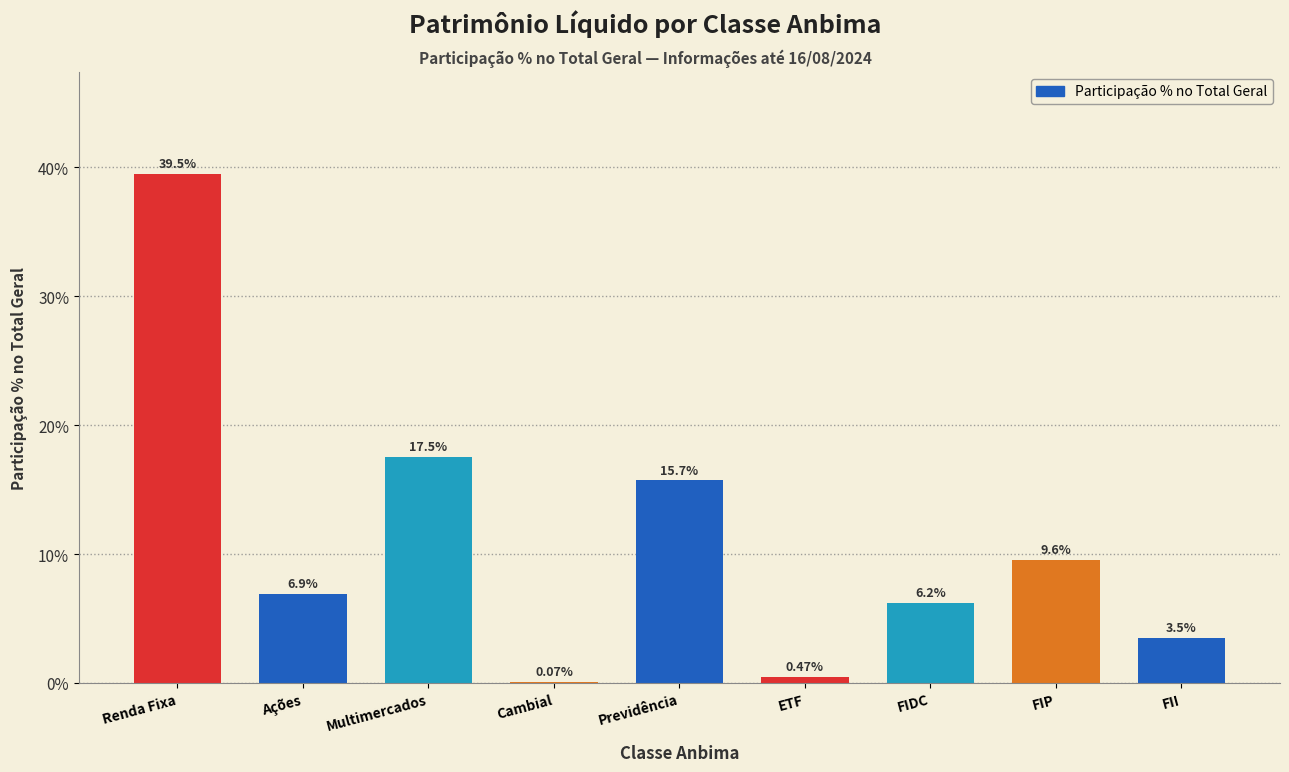

Which label corresponds to the largest value in the chart?

Renda Fixa